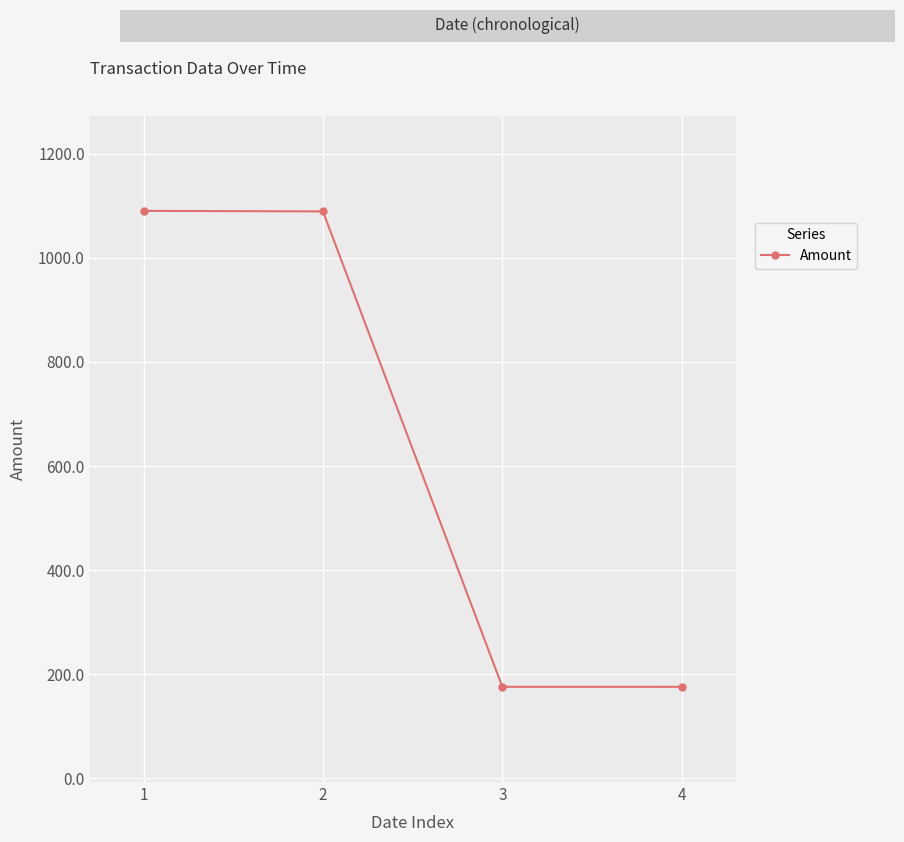

What is the maximum value shown in the chart?

1090.1